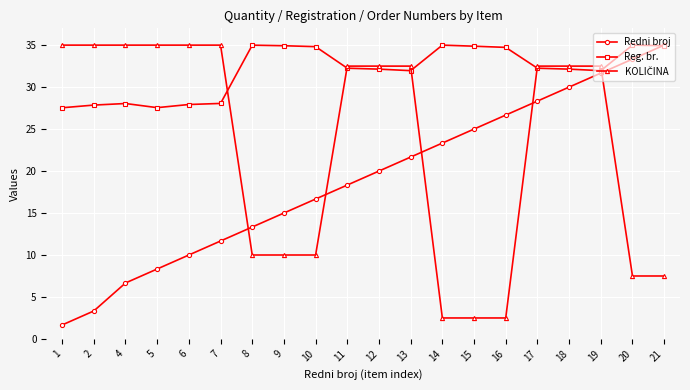

Which series changed the most between 2 and 13?

Redni broj